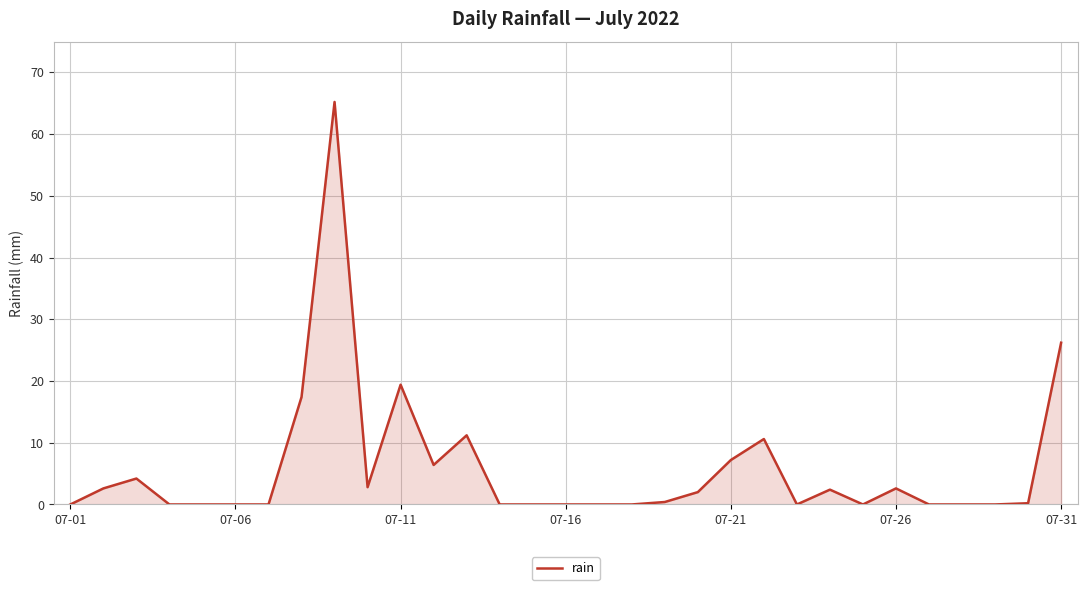

What is the greatest value displayed?

65.2